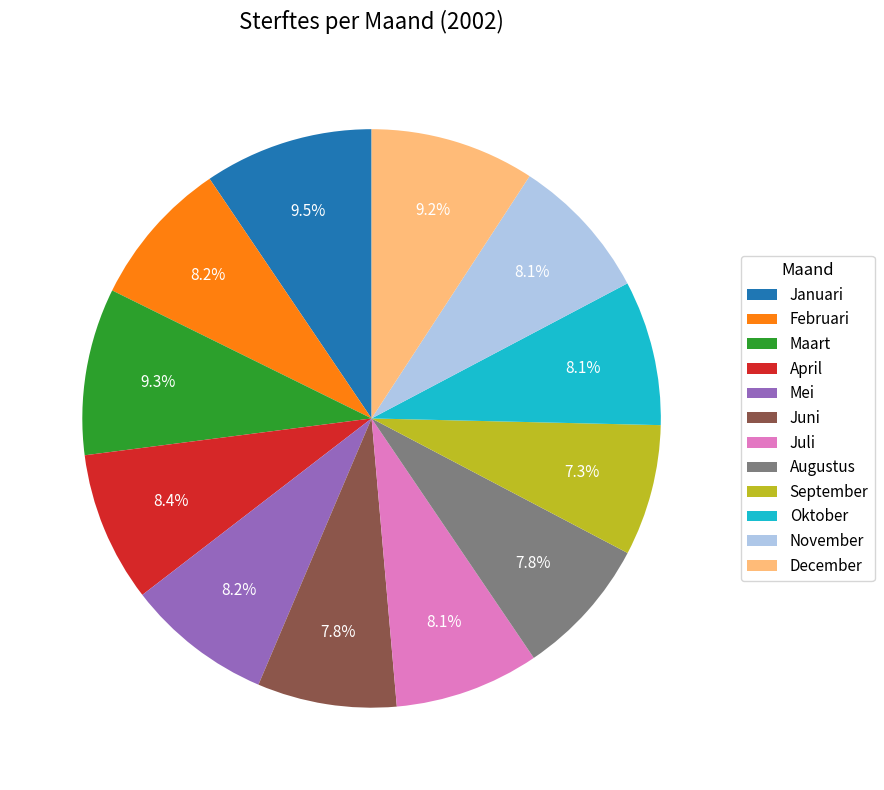

Is there a majority slice in this chart?

No